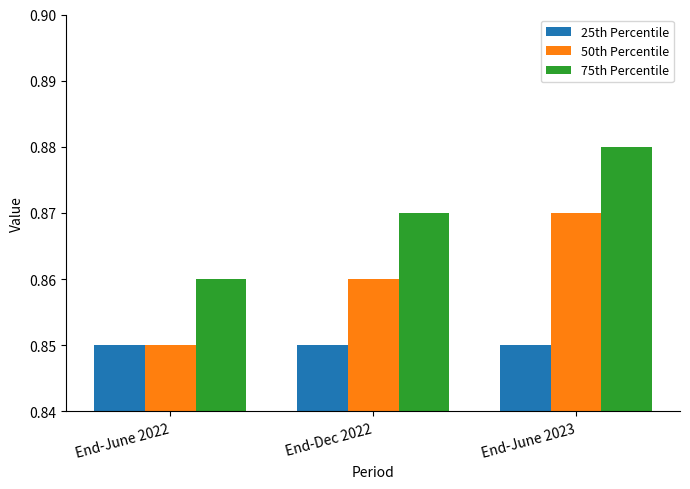

Count the number of data series in this chart.

3